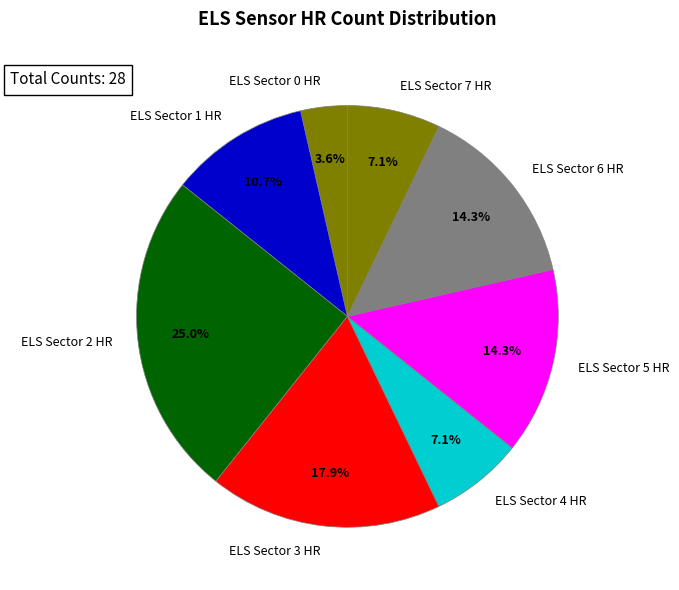

Which category has the biggest portion of the pie?

ELS Sector 2 HR